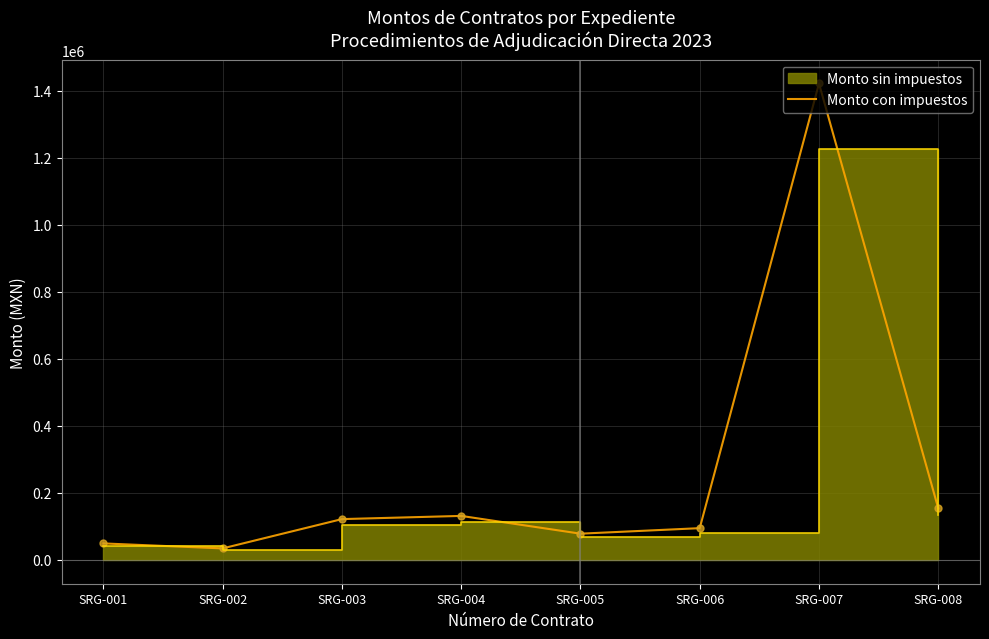

How many interior local valleys (lower than both neighbors) does the data have?

2